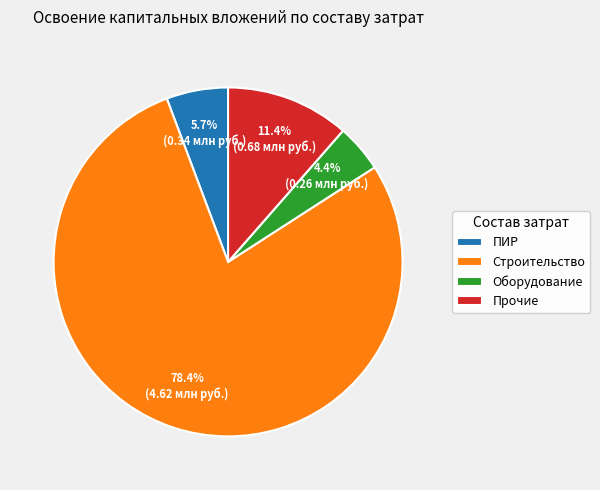

Is there a majority slice in this chart?

Yes